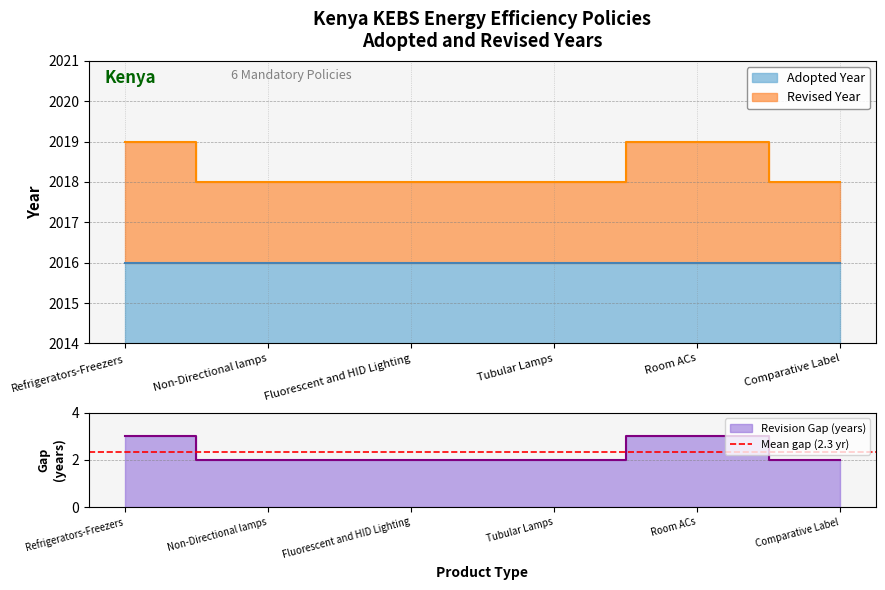

At which category does the chart reach its peak across all series?

Refrigerators-Freezers